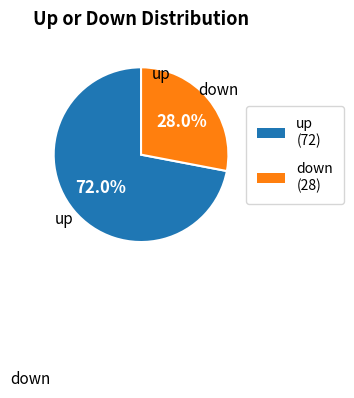

Which category has the smallest portion of the pie?

down